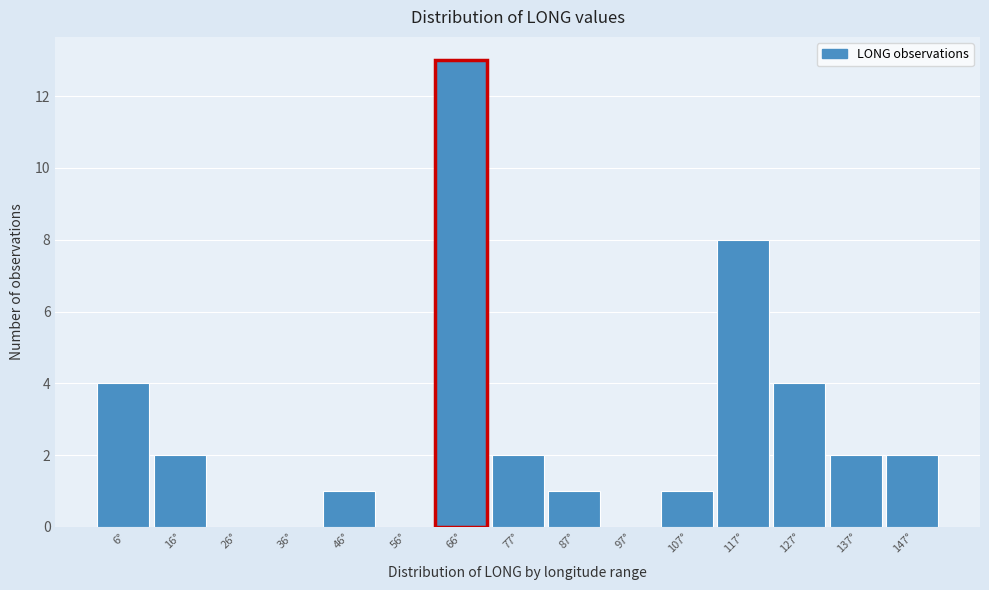

Reading right to left, what are all the values shown in this chart?

147°=2	137°=2	127°=4	117°=8	107°=1	97°=0	87°=1	77°=2	66°=13	56°=0	46°=1	36°=0	26°=0	16°=2	6°=4